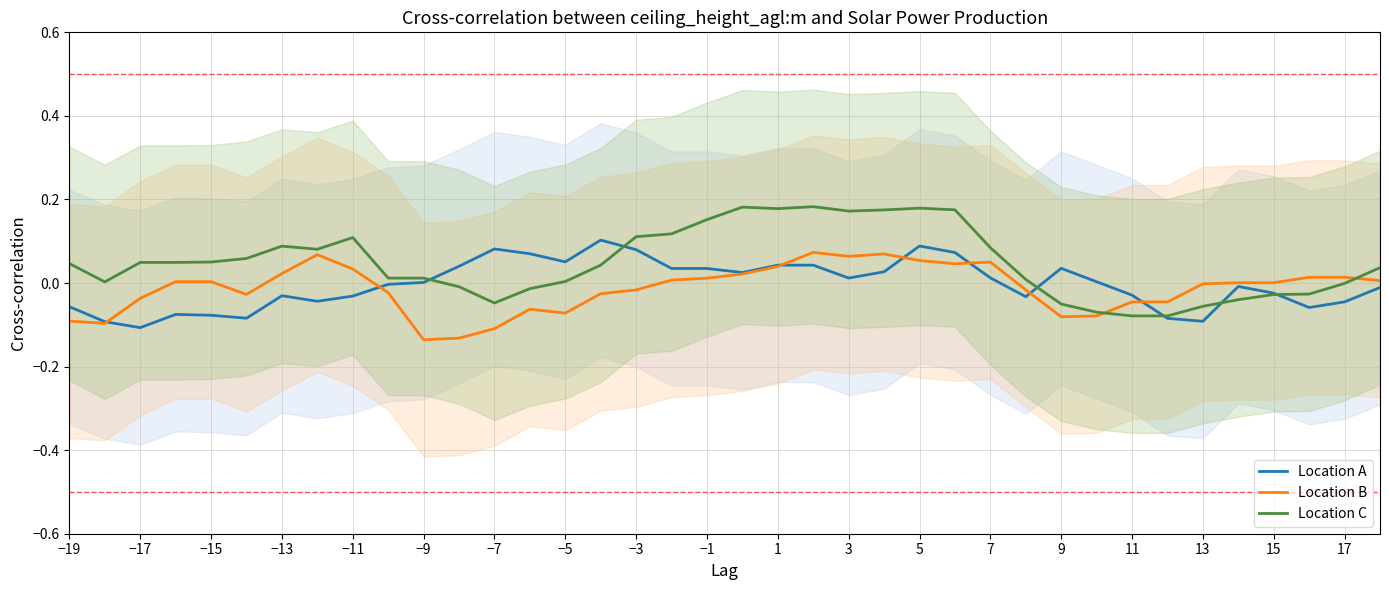

Which series has the widest spread of values?

Location C